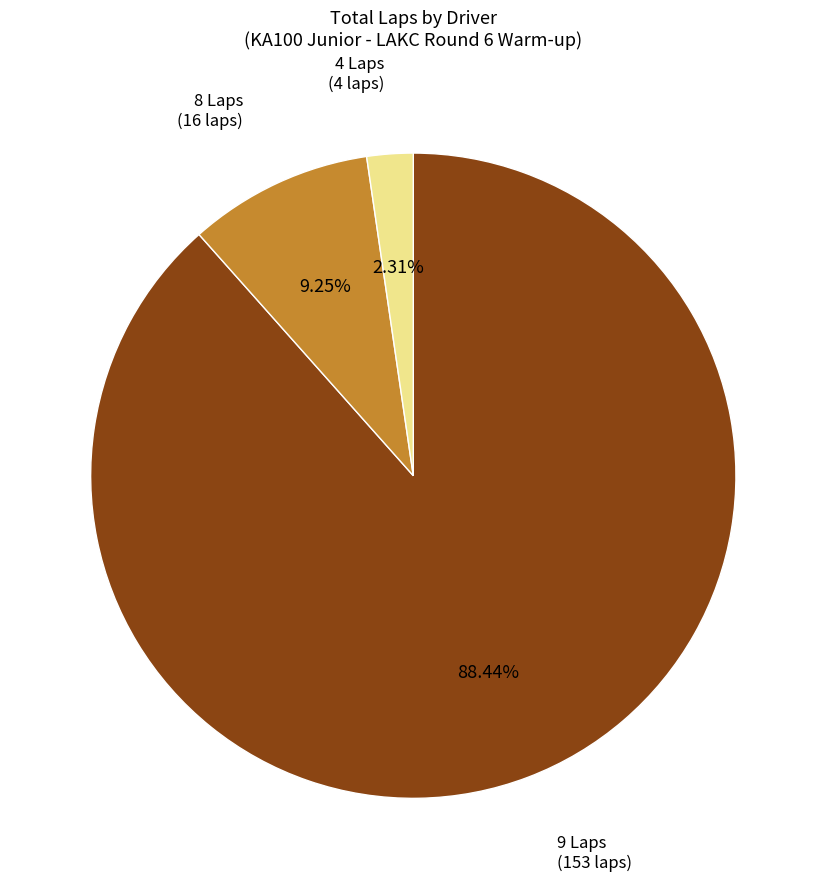

What is the ratio of the value at 9 Laps to the value at 8 Laps?

9.6